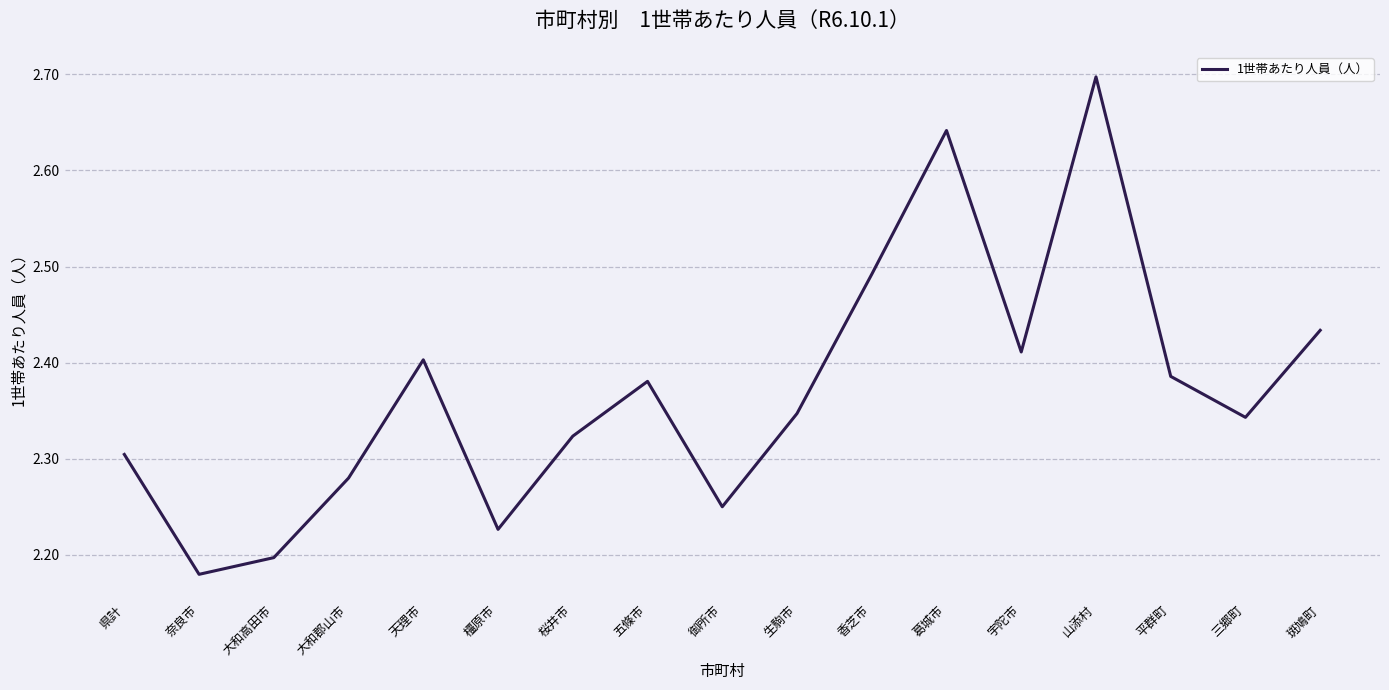

The value at 大和郡山市 is 2.3. True or false?

True